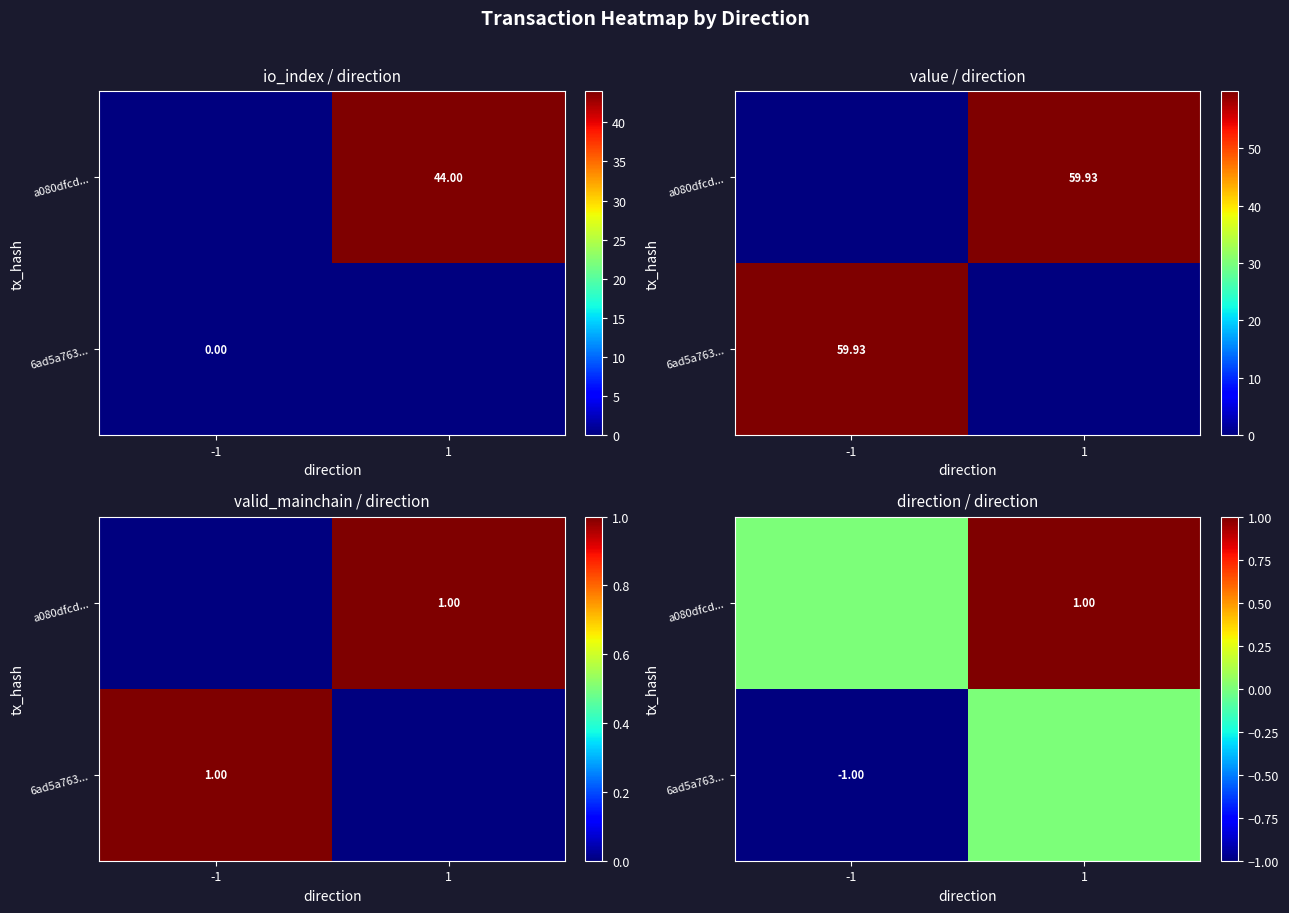

How many data points does each series have?

2